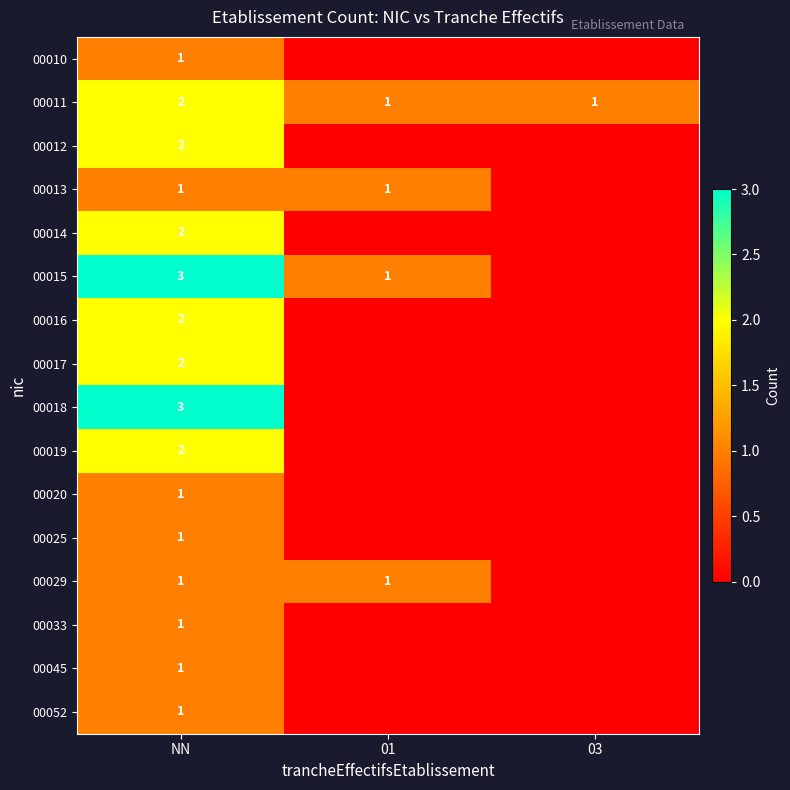

What is the sum of all 00011 values?

4